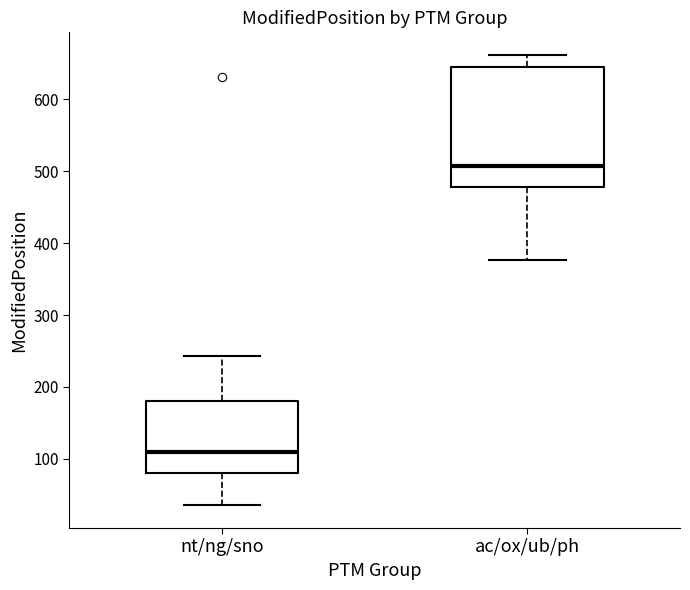

Which box is the tallest, from its lower edge to its upper edge?

ac/ox/ub/ph